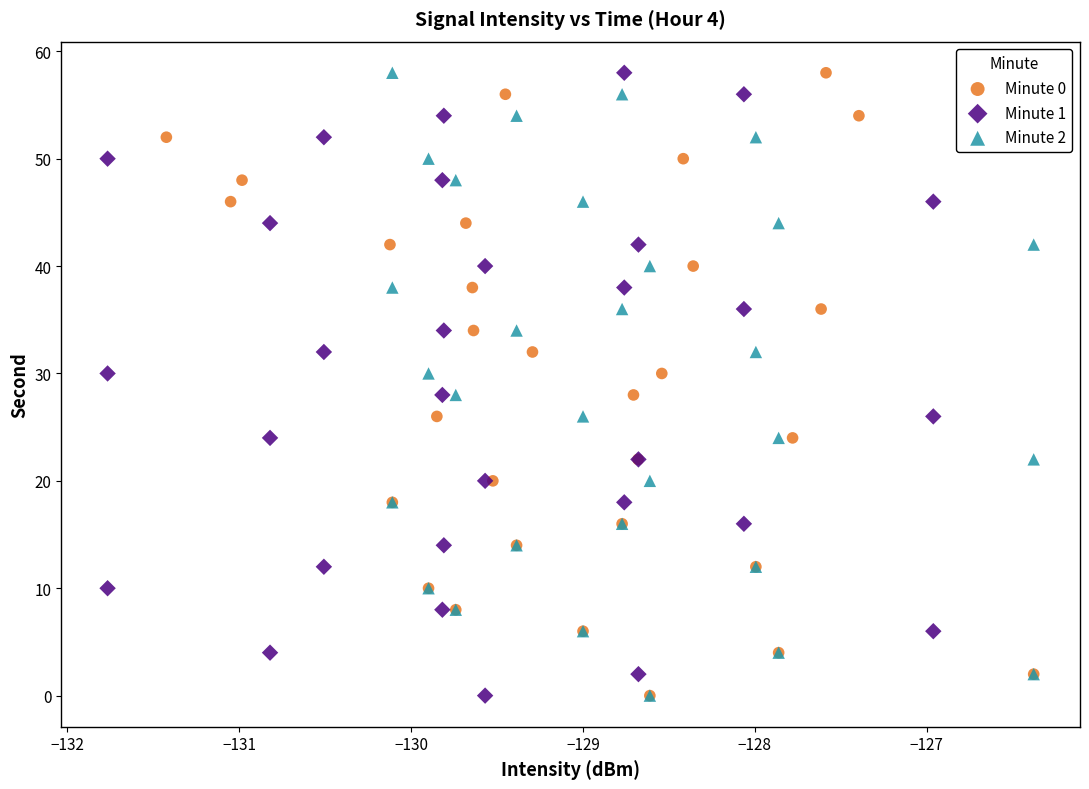

What are all the series names shown in the legend?

Minute 0, Minute 1, Minute 2